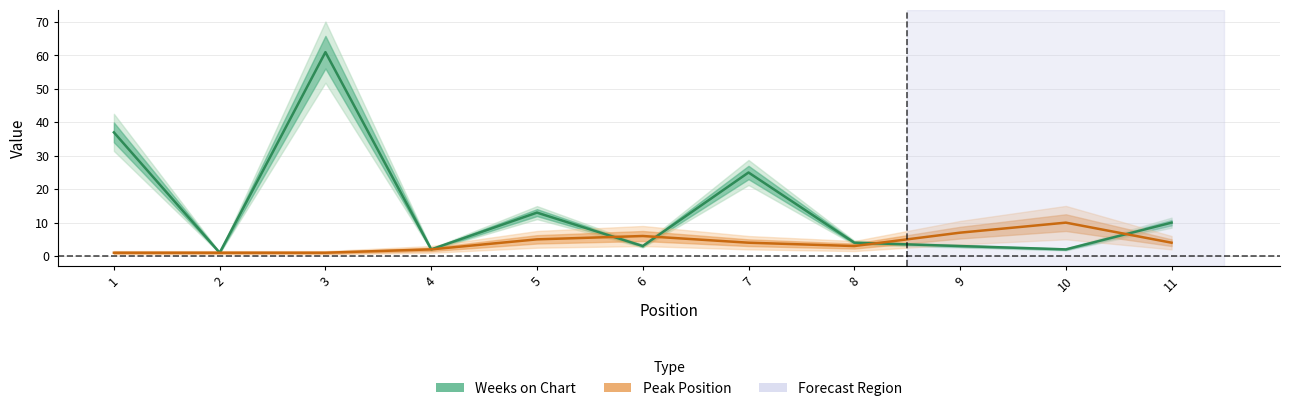

What is the difference between the Peak Position values at 2 and 4?

1